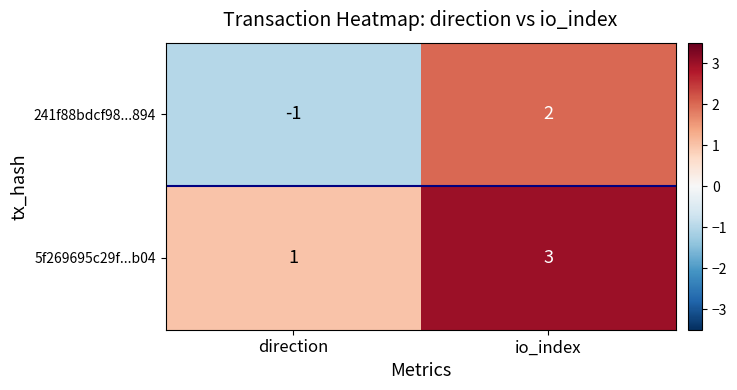

At which label is 5f269695c29f...b04 closest to 2?

direction